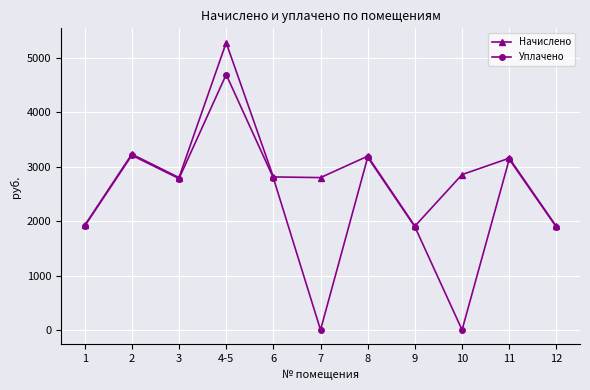

At which category does Уплачено reach its first local valley?

3